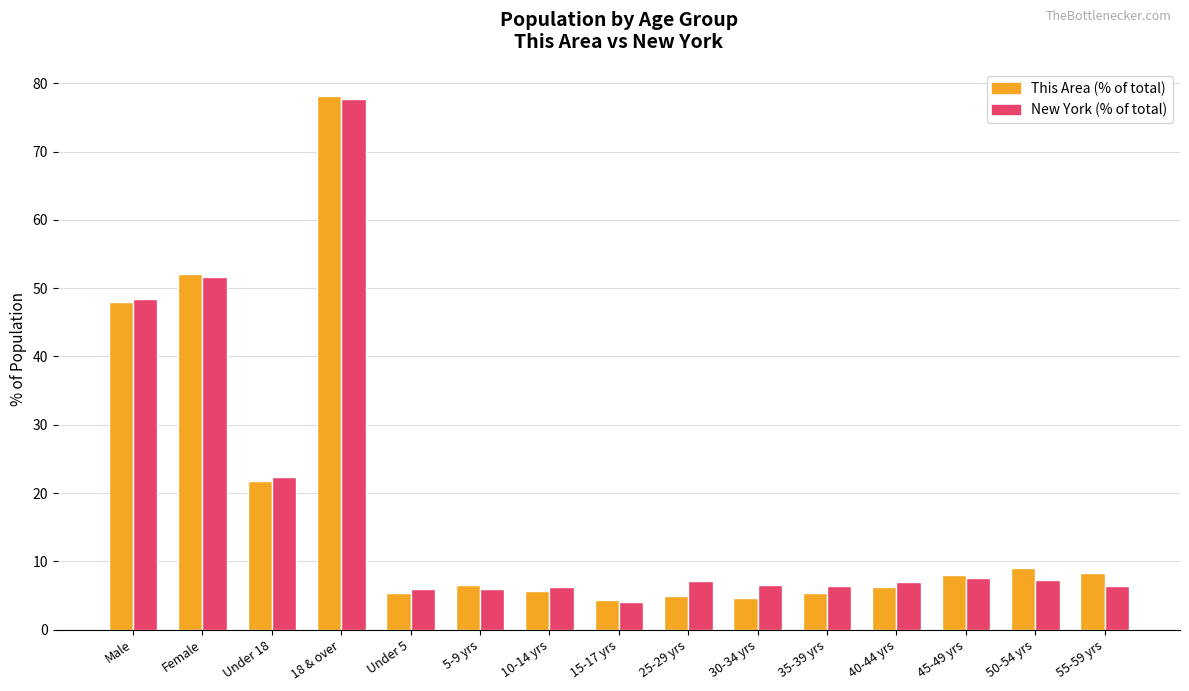

True or false: New York (% of total) has a value of 6.0 at 5-9 yrs.

True